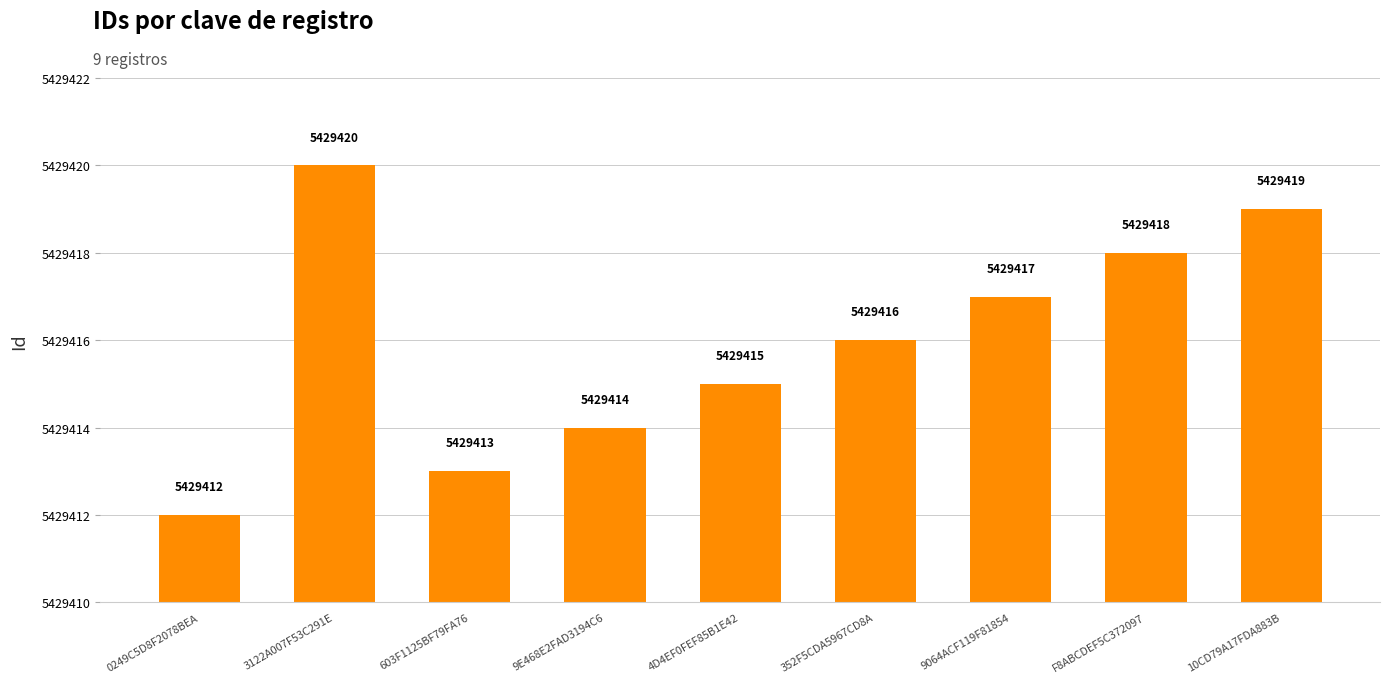

The value at 9064ACF119F81854 is 8999576. True or false?

False